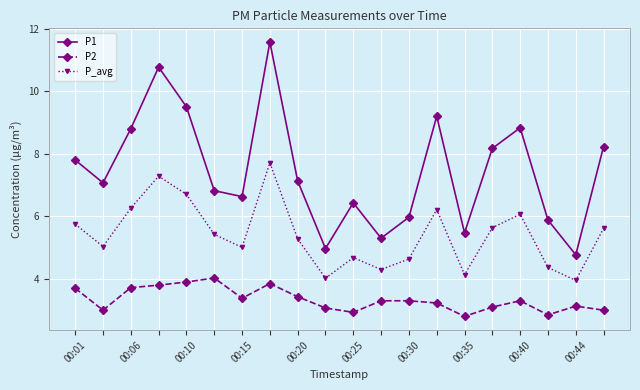

What are all the series names shown in the legend?

P1, P2, P_avg